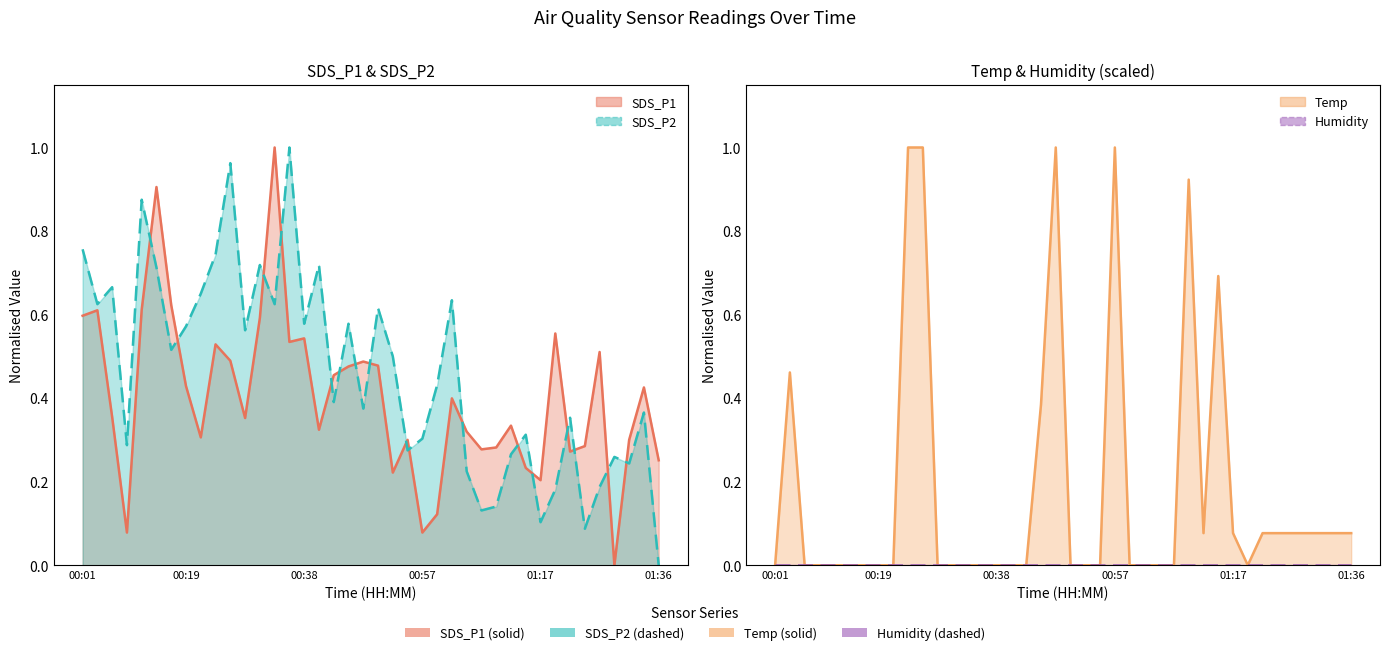

Reading left to right, what are all the values shown in this chart?

SDS_P1: 0.6	0.6	0.4	0.1	0.6	0.9	0.6	0.4	0.3	0.5	0.5	0.4	0.6	1.0	0.5	0.5	0.3	0.5	0.5	0.5	0.5	0.2	0.3	0.1	0.1	0.4	0.3	0.3	0.3	0.3	0.2	0.2	0.6	0.3	0.3	0.5	0.0	0.3	0.4	0.3
SDS_P2: 0.8	0.6	0.7	0.3	0.9	0.7	0.5	0.6	0.6	0.7	1.0	0.6	0.7	0.6	1.0	0.6	0.7	0.4	0.6	0.4	0.6	0.5	0.3	0.3	0.4	0.6	0.2	0.1	0.1	0.3	0.3	0.1	0.2	0.4	0.1	0.2	0.3	0.2	0.4	0.0
Temp: 0.0	0.5	0.0	0.0	0.0	0.0	0.0	0.0	0.0	1.0	1.0	0.0	0.0	0.0	0.0	0.0	0.0	0.0	0.4	1.0	0.0	0.0	0.0	1.0	0.0	0.0	0.0	0.0	0.9	0.1	0.7	0.1	0.0	0.1	0.1	0.1	0.1	0.1	0.1	0.1